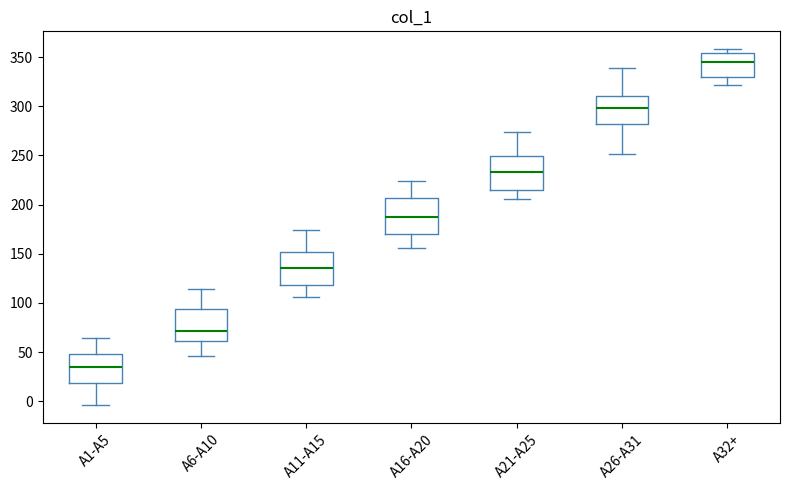

Which box's median line is the lowest?

A1-A5